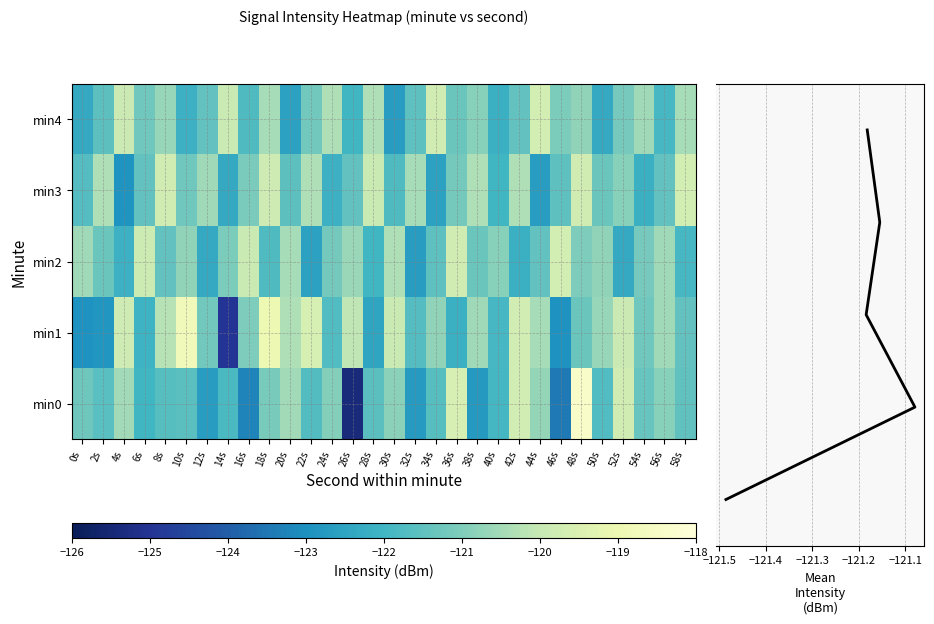

At which label does 0 reach its minimum?

26s